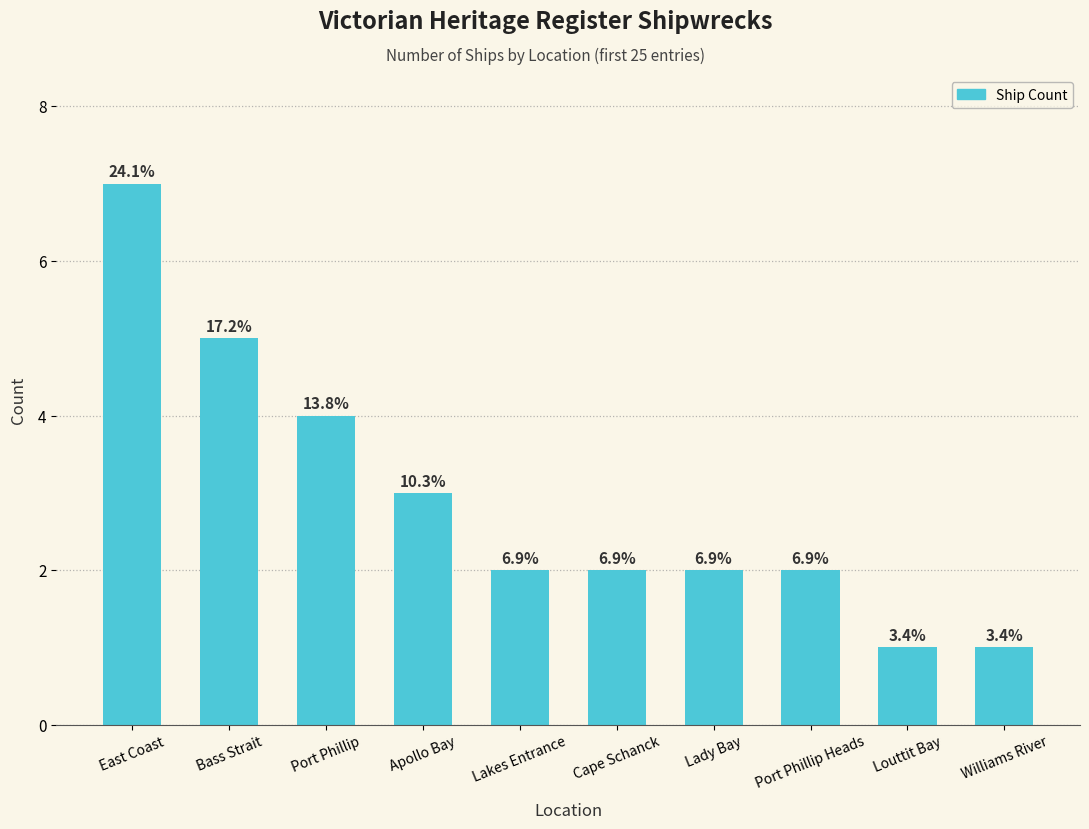

Approximately how many times larger is the value at Lakes Entrance compared to Bass Strait?

0.4